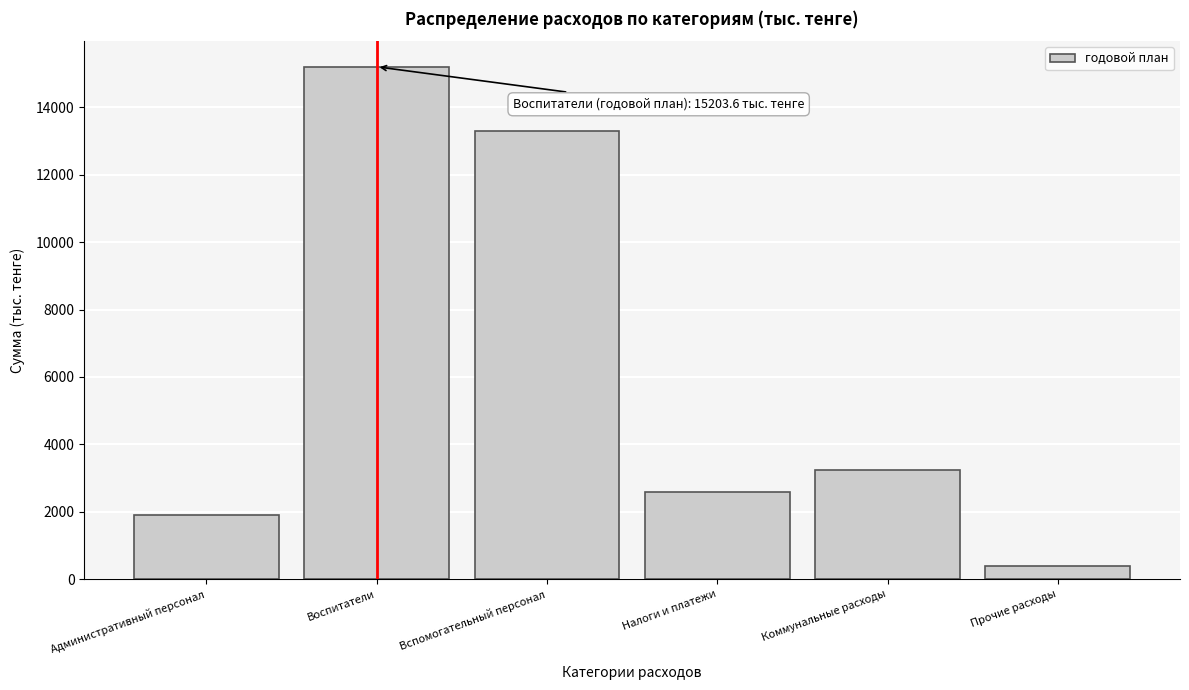

Reading right to left, what are all the values shown in this chart?

377.0	3235.0	2572.0	13312.2	15203.6	1892.2